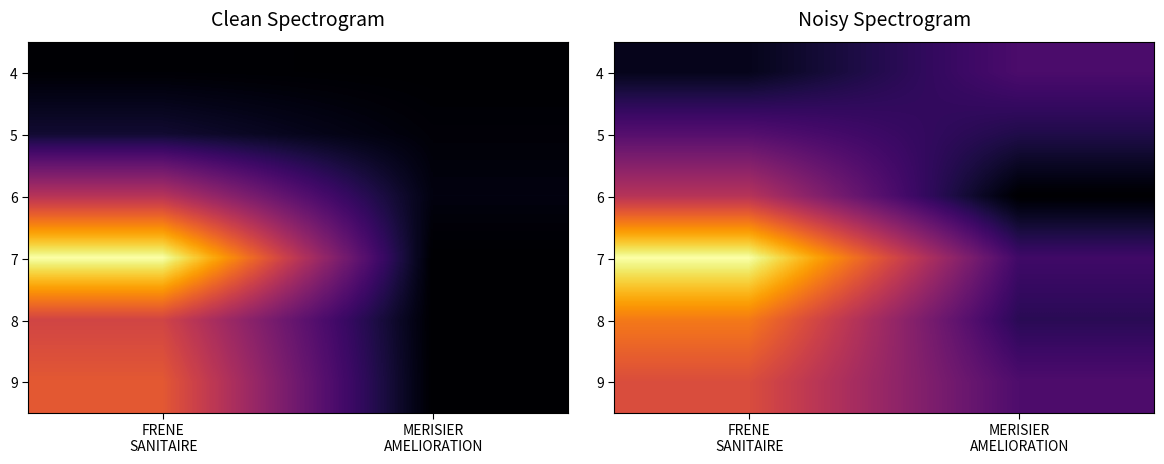

Rank the series by their maximum value, from highest to lowest.

7, 8, 9, 6, 5, 4